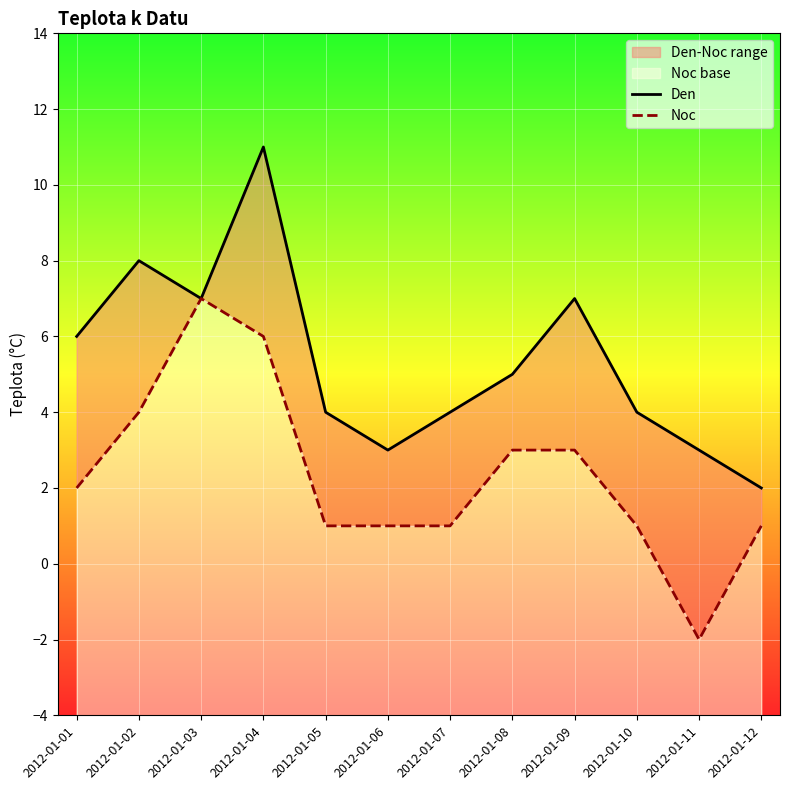

What is the difference between the highest and lowest values at 2012-01-08?

2